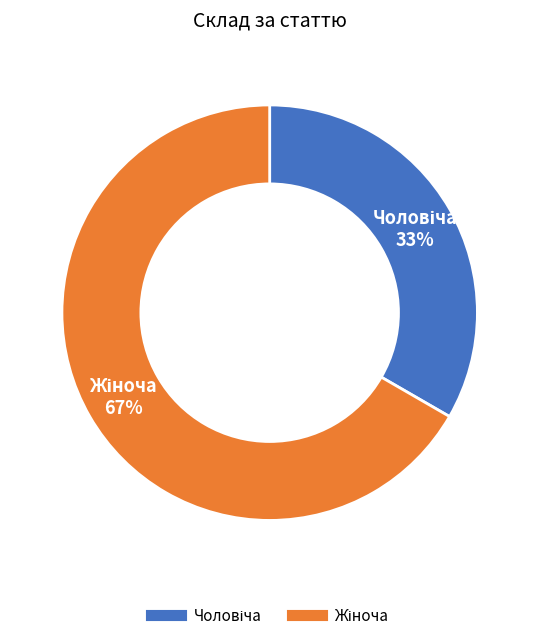

To the nearest percent, what is the average slice percentage?

50%